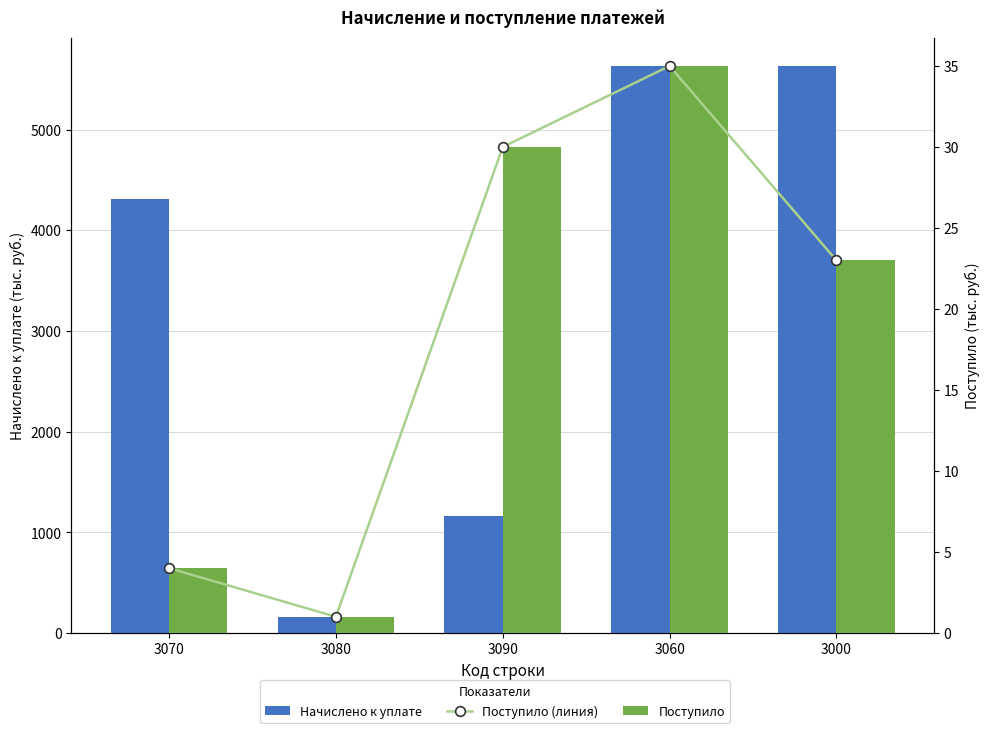

Which series has the largest total across all categories?

Начислено к уплате